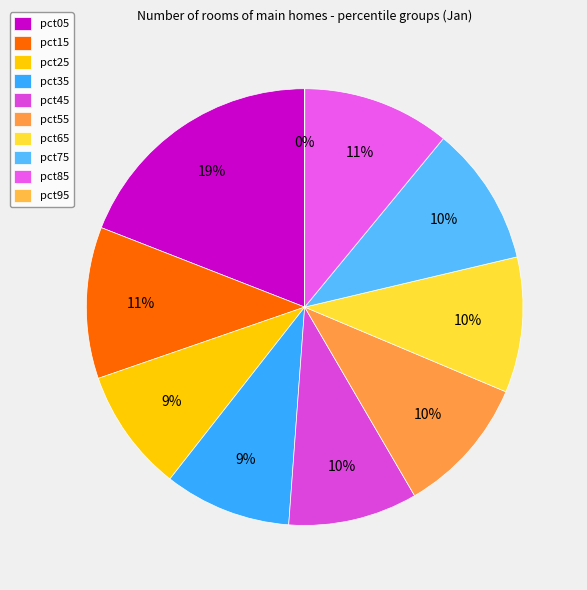

Which has a higher value, pct45 or pct75?

pct75